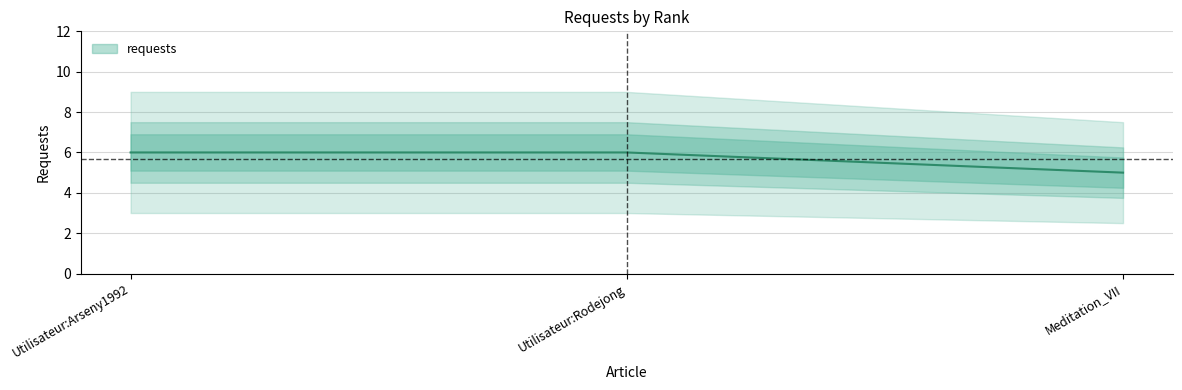

What is the average value?

6